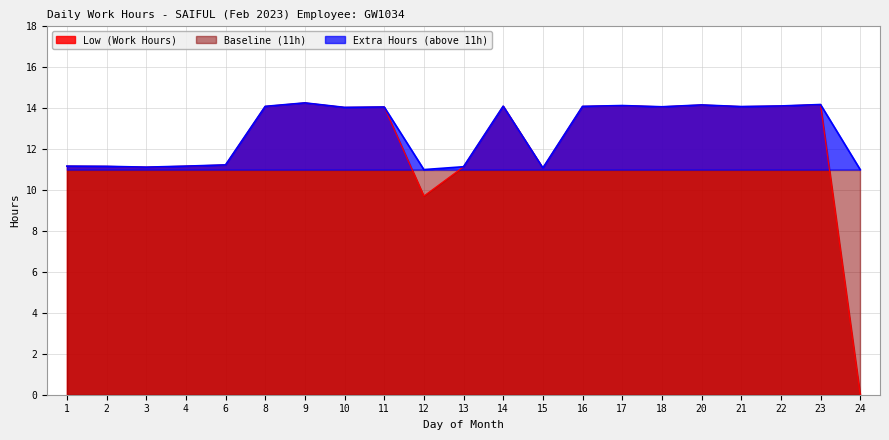

What is the value of the 2nd point from the left?

11.2